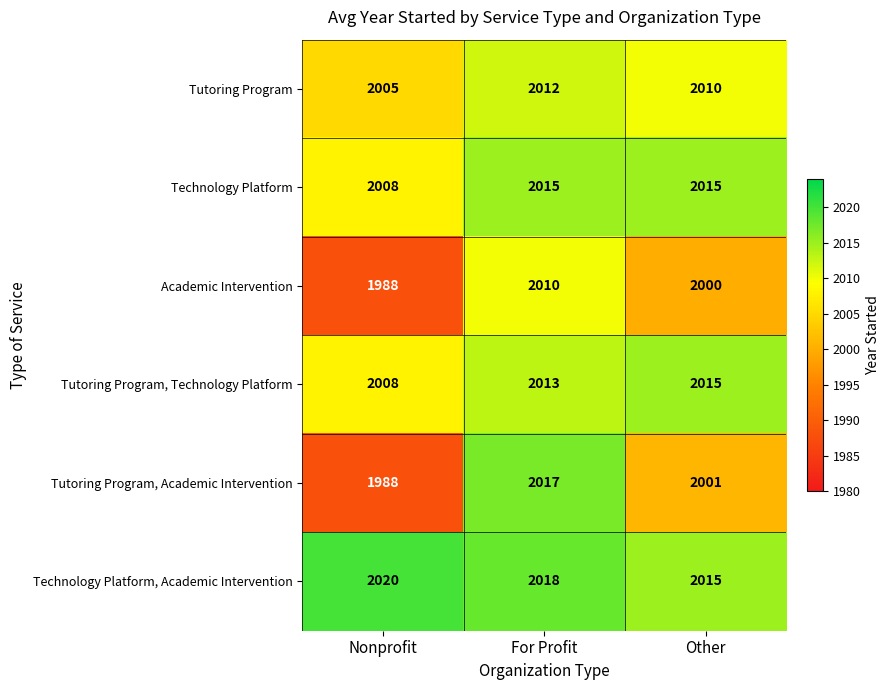

Where is Technology Platform nearest to the value 2011?

Nonprofit